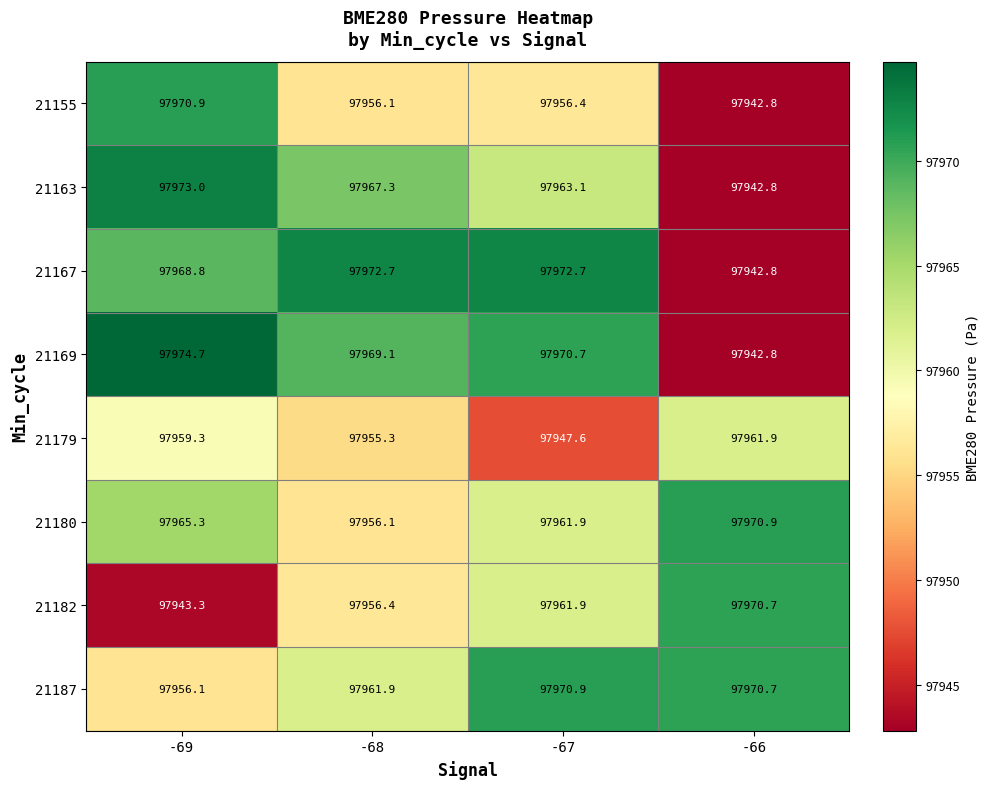

What is the difference between the second highest and minimum values in the 21163 series?

24.5